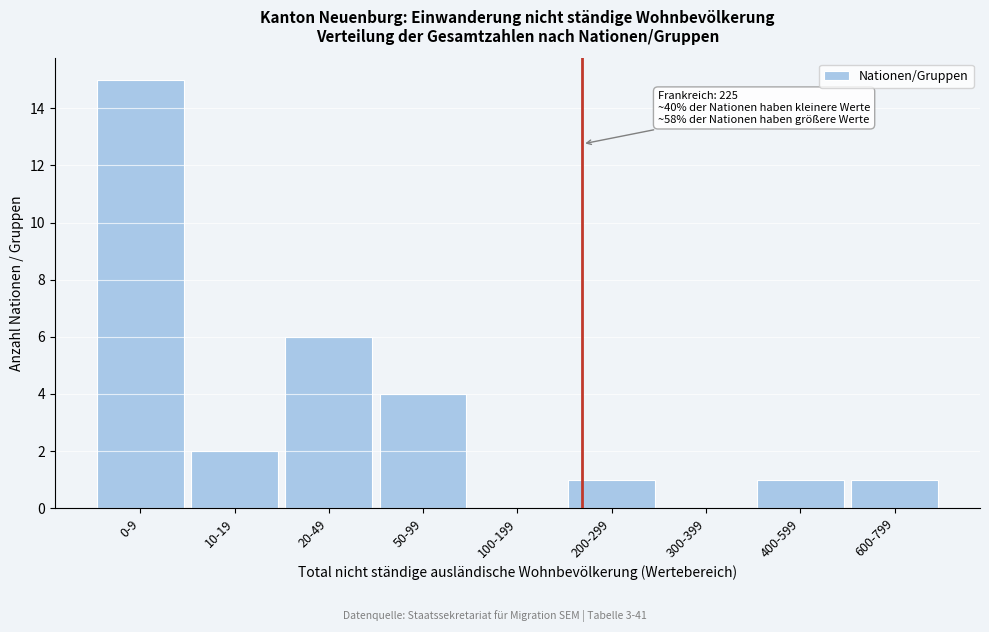

Reading right to left, what are all the values shown in this chart?

600-799=1	400-599=1	300-399=0	200-299=1	100-199=0	50-99=4	20-49=6	10-19=2	0-9=15